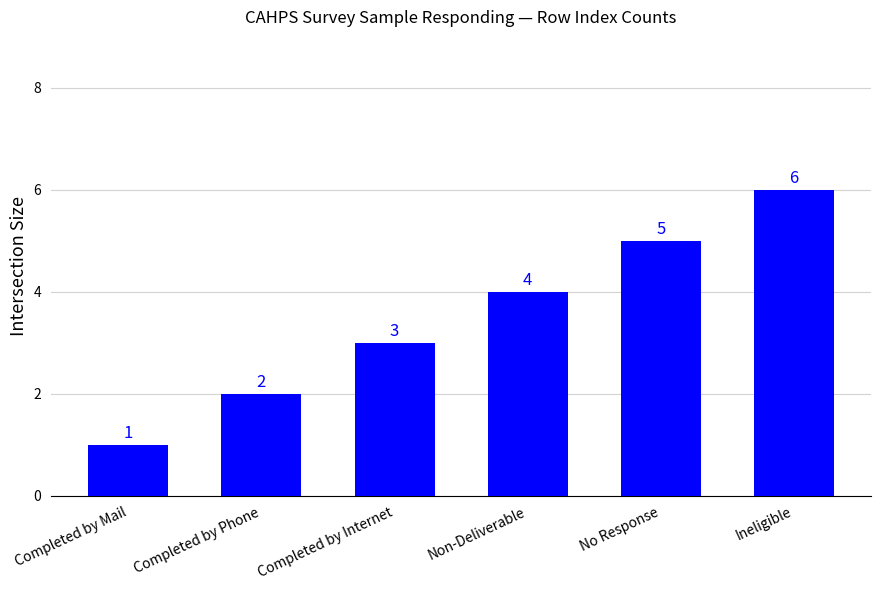

Approximately how many times larger is the value at Non-Deliverable compared to Completed by Mail?

4.0